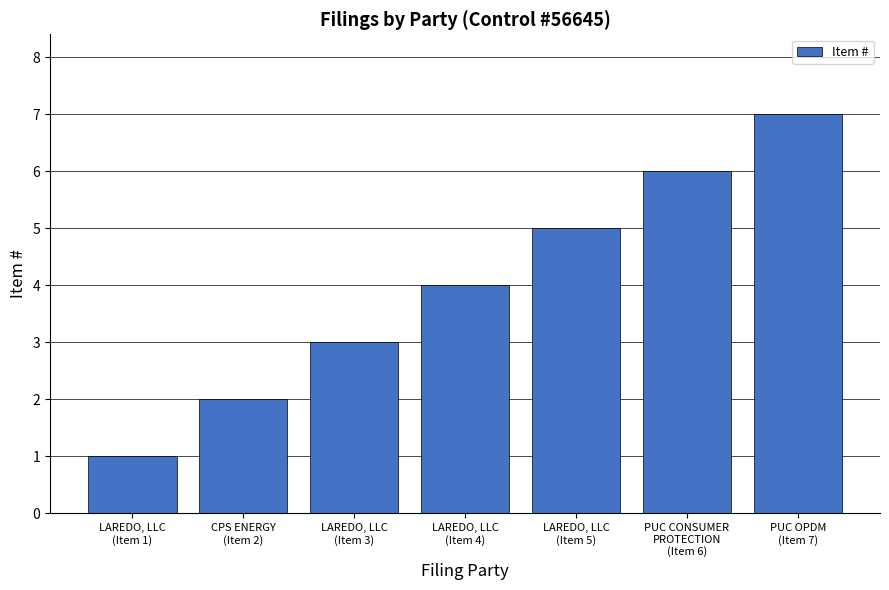

Count the number of data series in this chart.

1